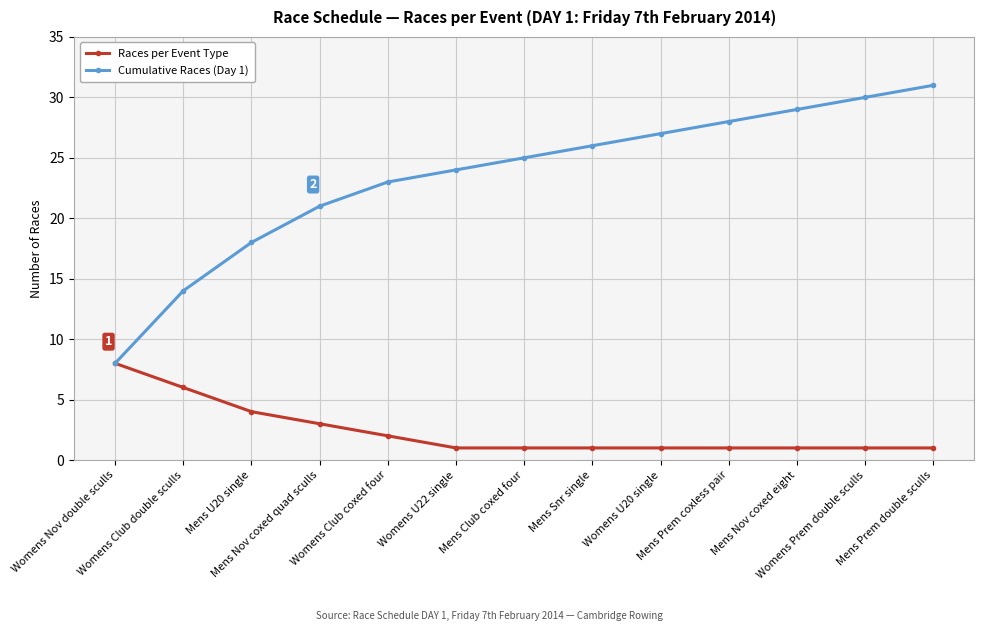

Which series has the widest spread of values?

Cumulative Races (Day 1)